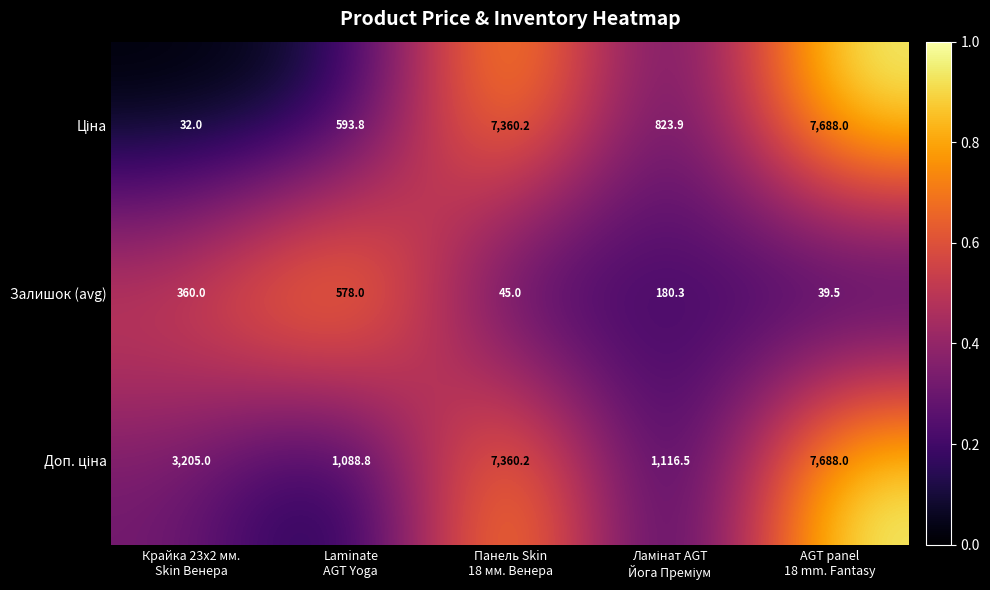

What is the minimum value shown in the chart?

32.0